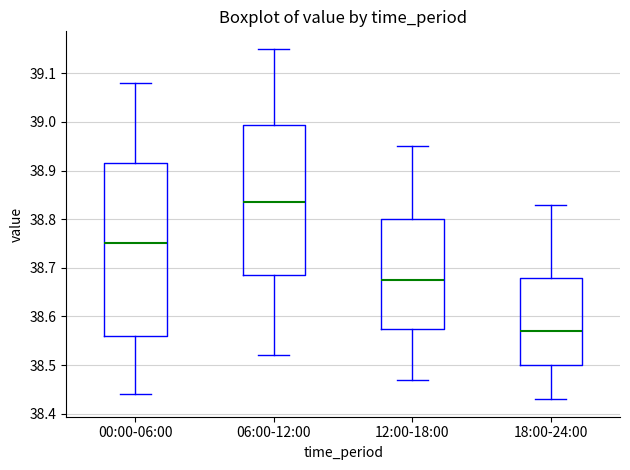

Which box has the lowest median line?

18:00-24:00